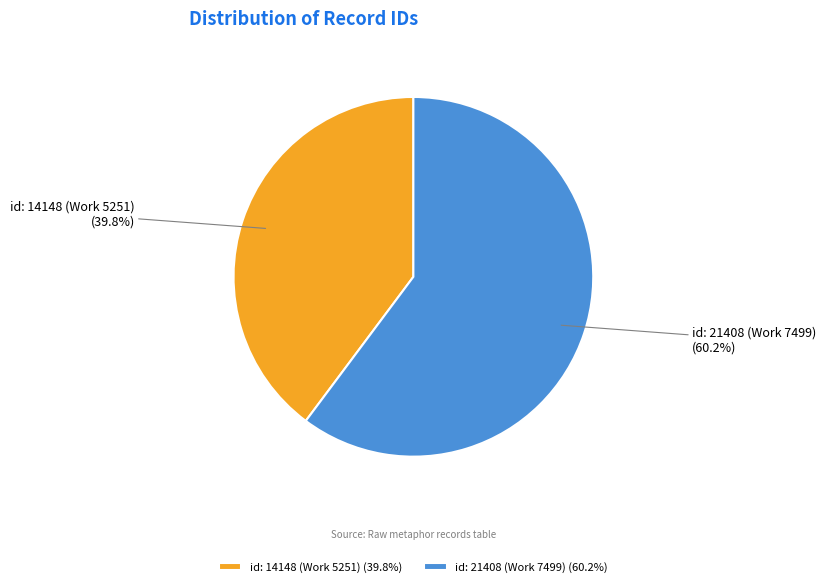

Does any single category account for the majority?

Yes